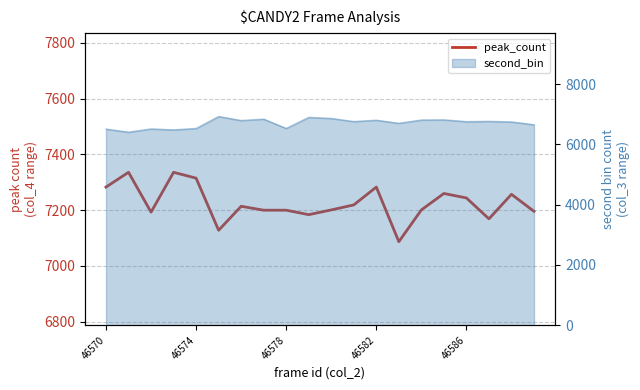

Is it true that the value at 46578 is 7193?

True